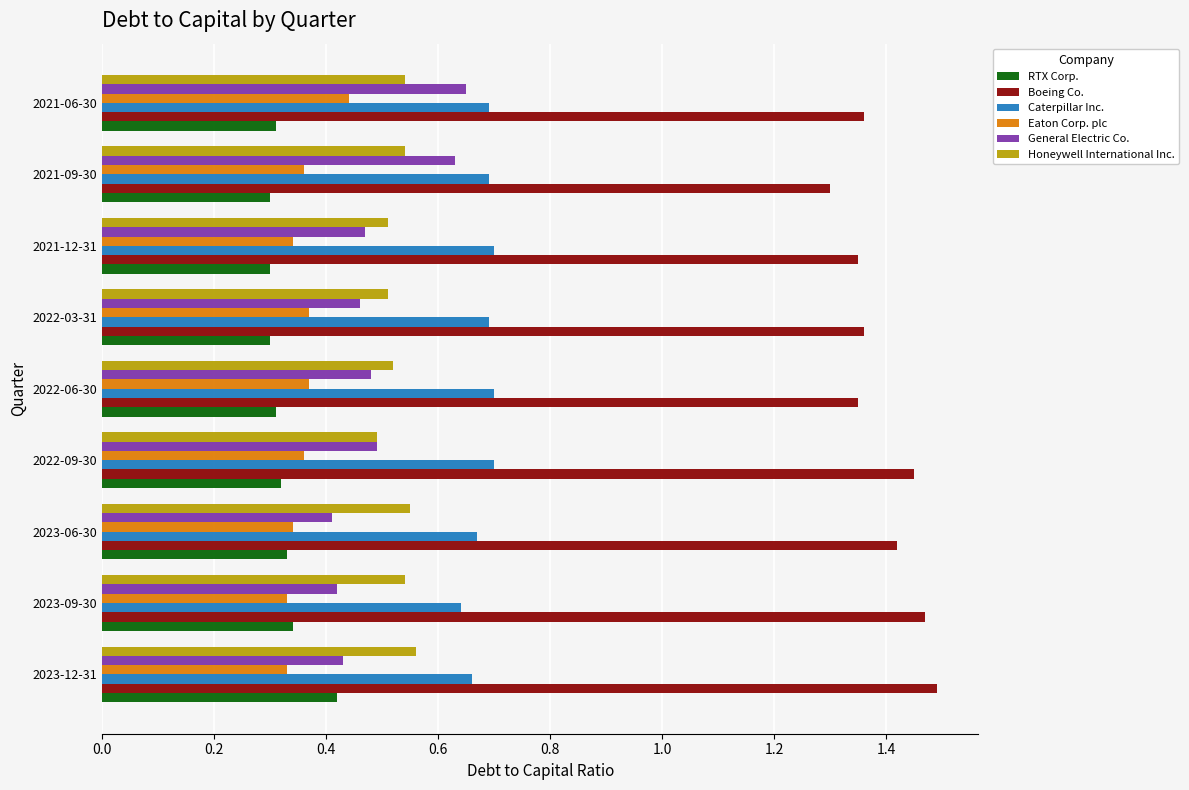

The RTX Corp. series shows 0.3 at 2021-12-31. True or false?

True